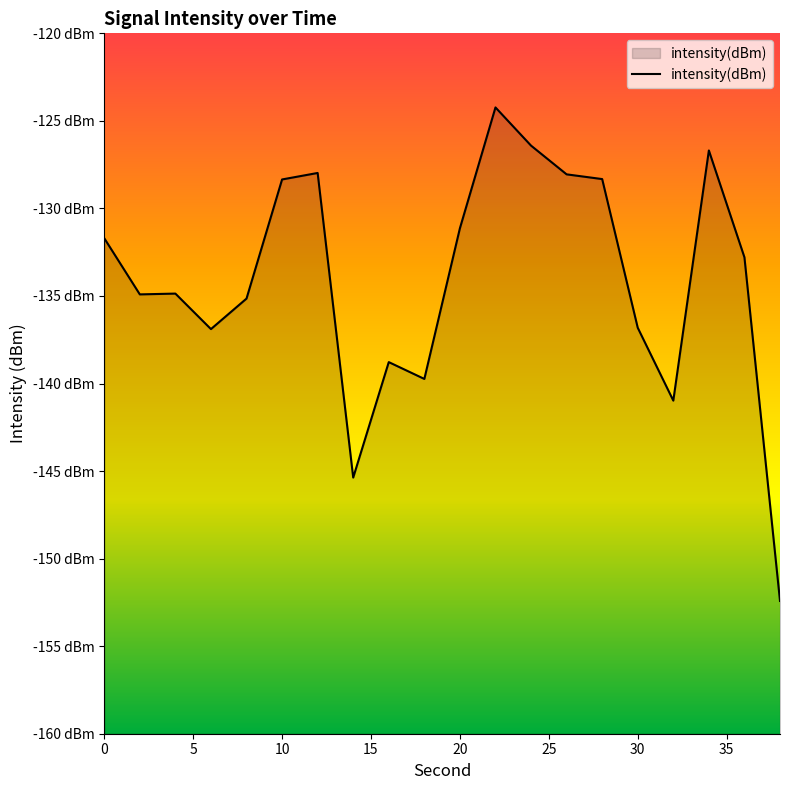

What is the value of the 8th point from the left?

-145.4